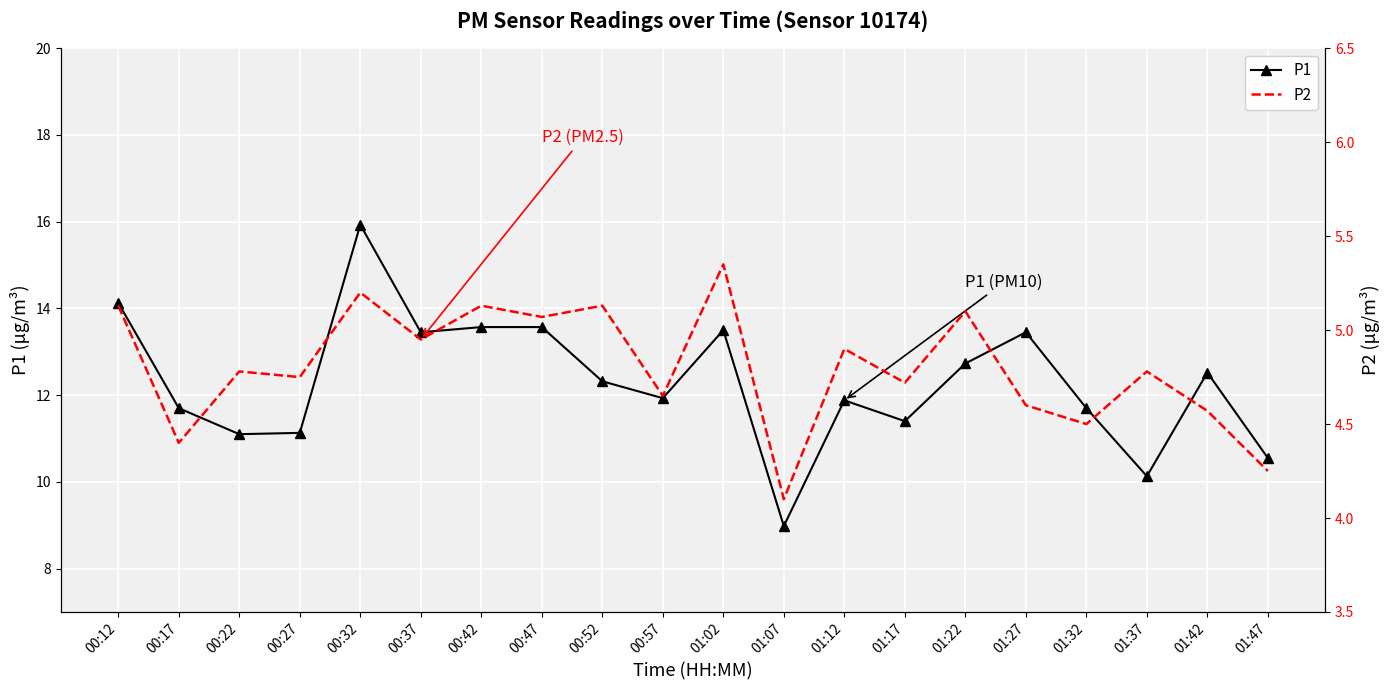

What is the average value of the P2 series?

4.8